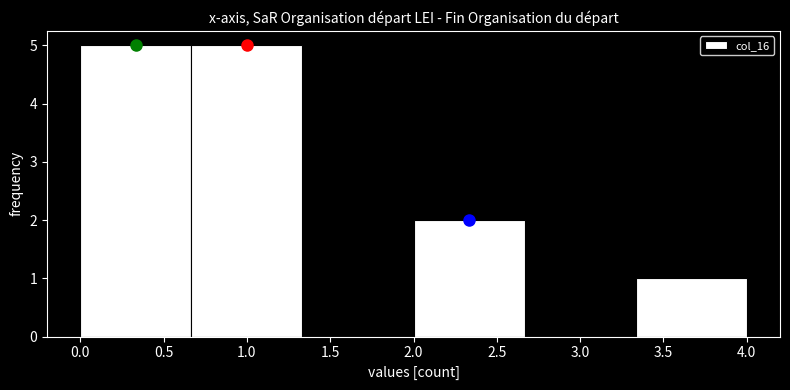

What is the height of the bar covering 0.65 to 1.35 on the x-axis? Neither the bar edges nor the heights are printed on the chart, so give them approximately, as read against the axes.

5